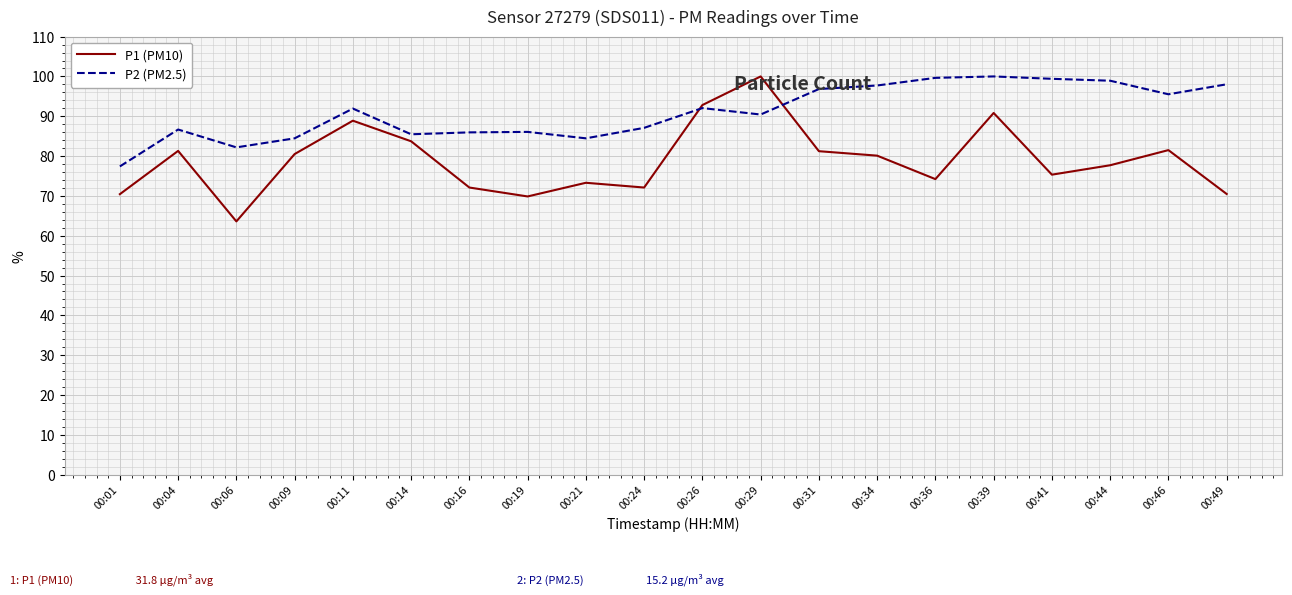

How many lines are shown in the chart?

2